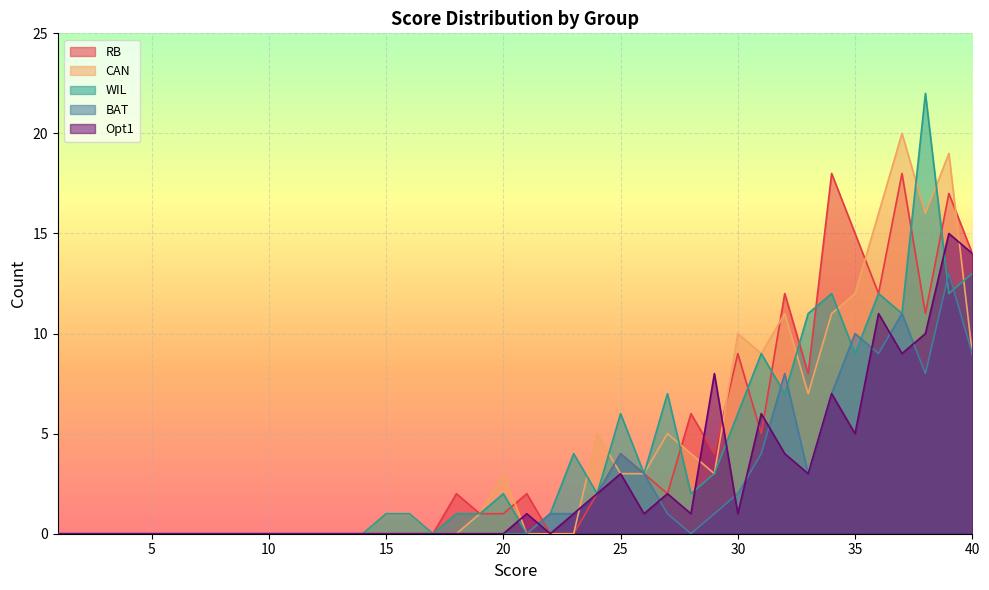

What is the average value of the BAT series?

2